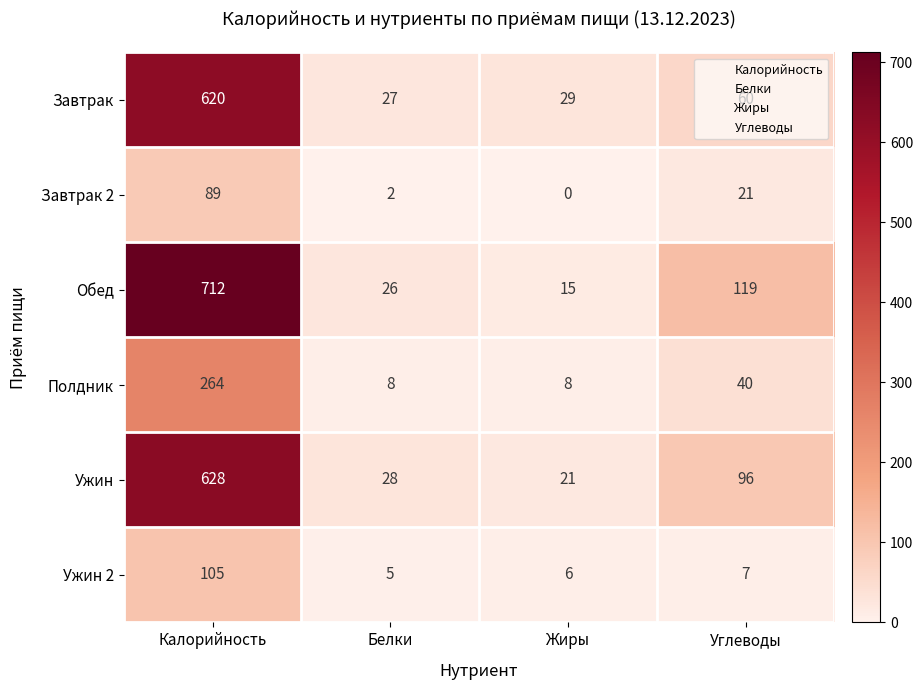

Which category has the lowest value across all series?

Жиры